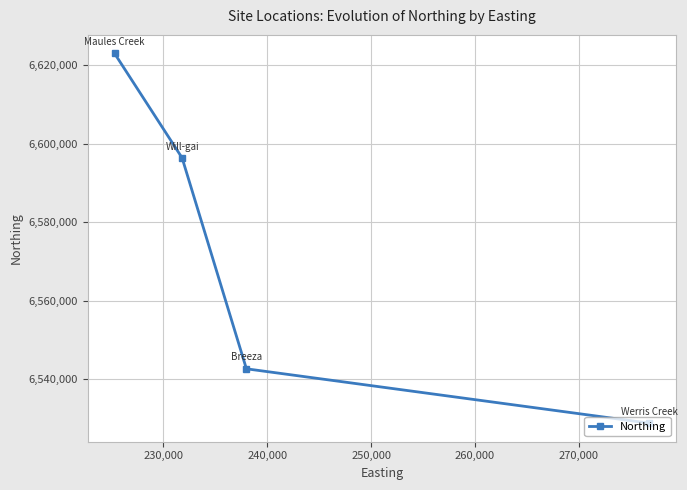

What is the maximum value shown in the chart?

6623037